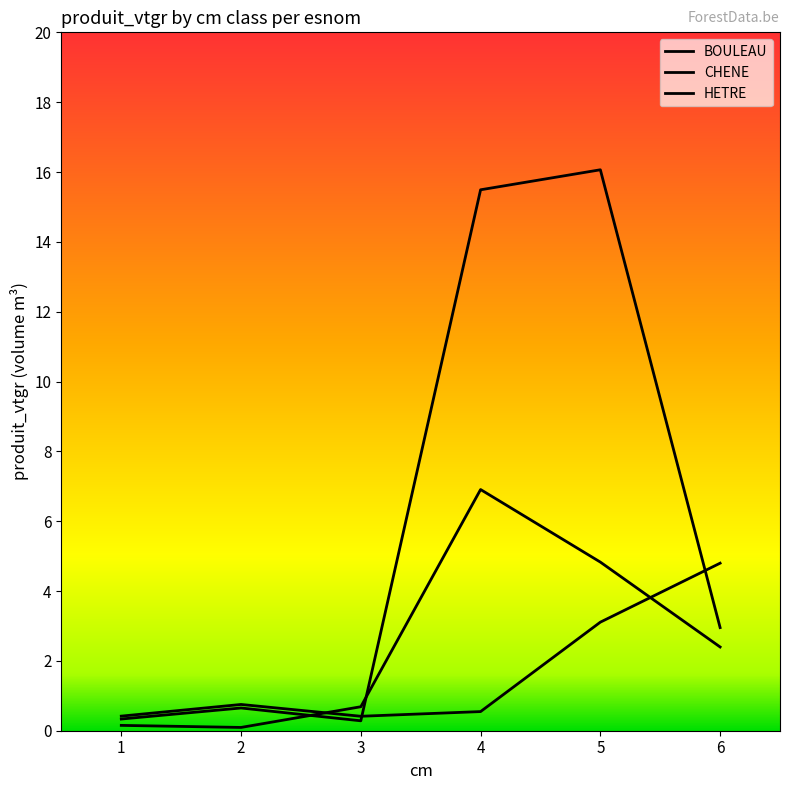

Is this an area chart (filled region under the line)?

No